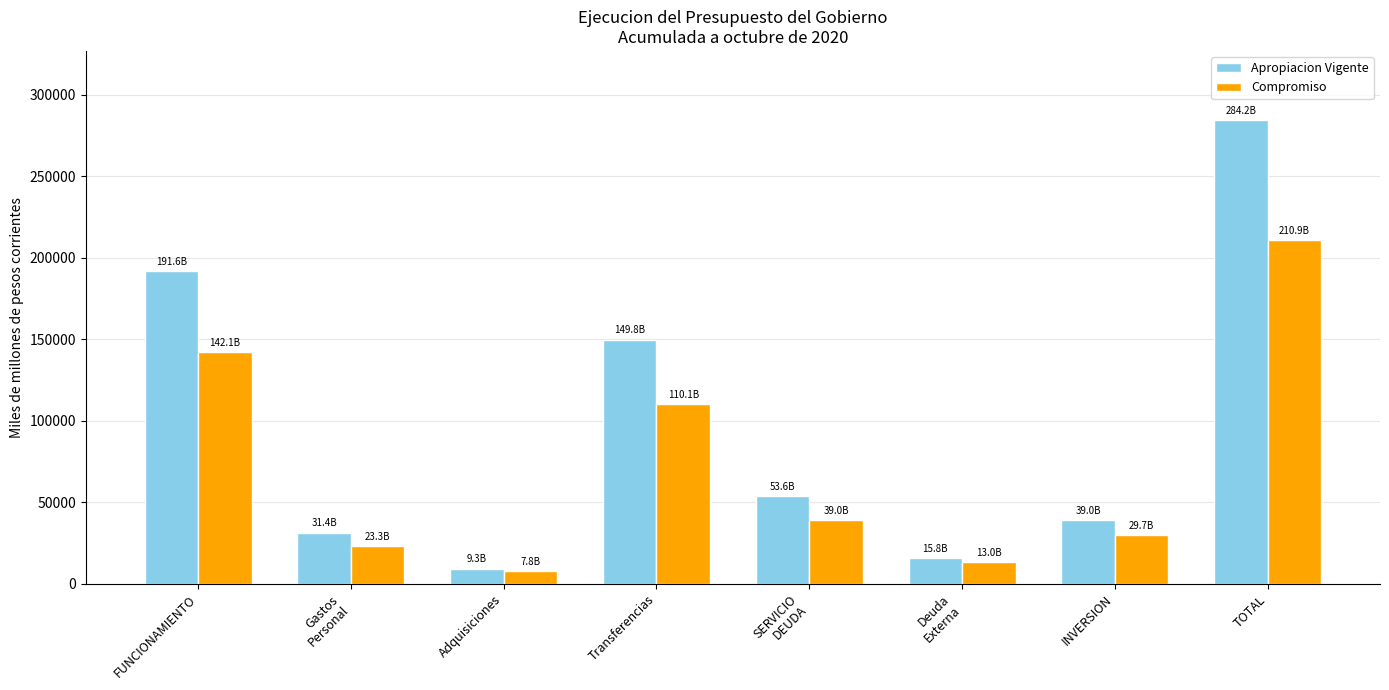

At which label does Compromiso first exceed 39032?

FUNCIONAMIENTO